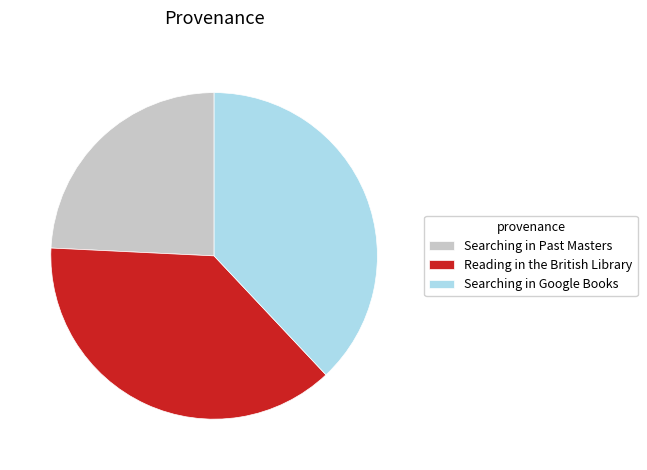

Count the number of slices in the pie.

3